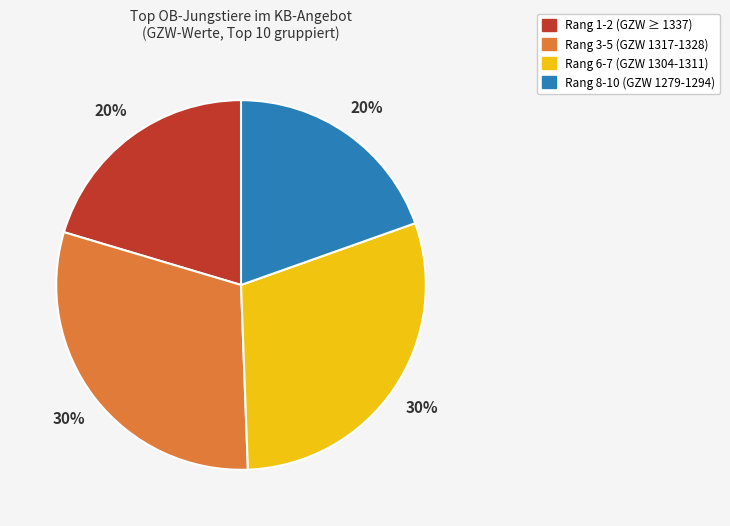

Count the number of slices in the pie.

4